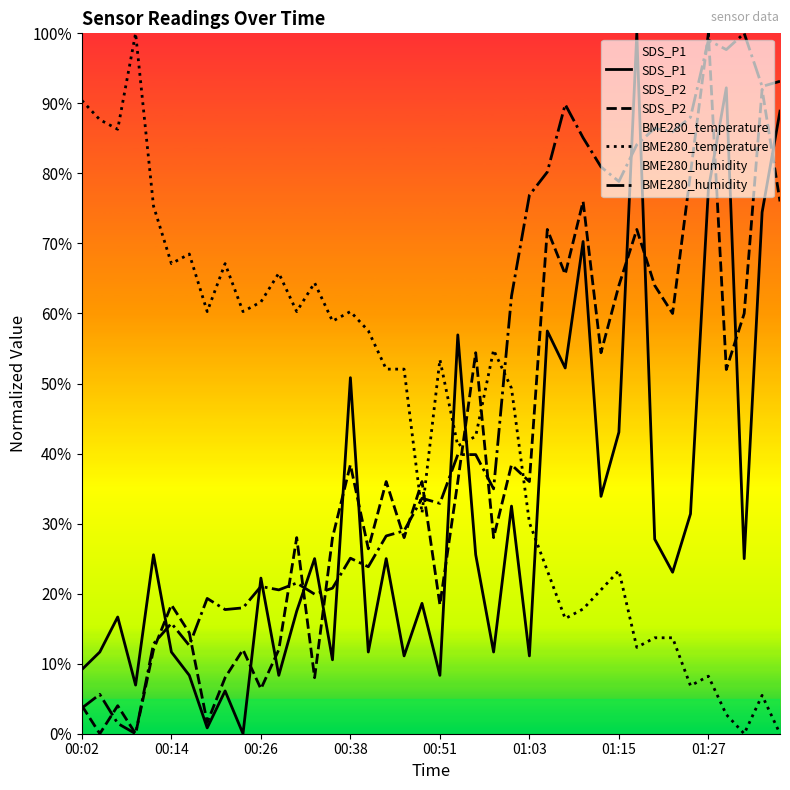

What is the difference between the SDS_P2 values at 32 and 33?

4.0